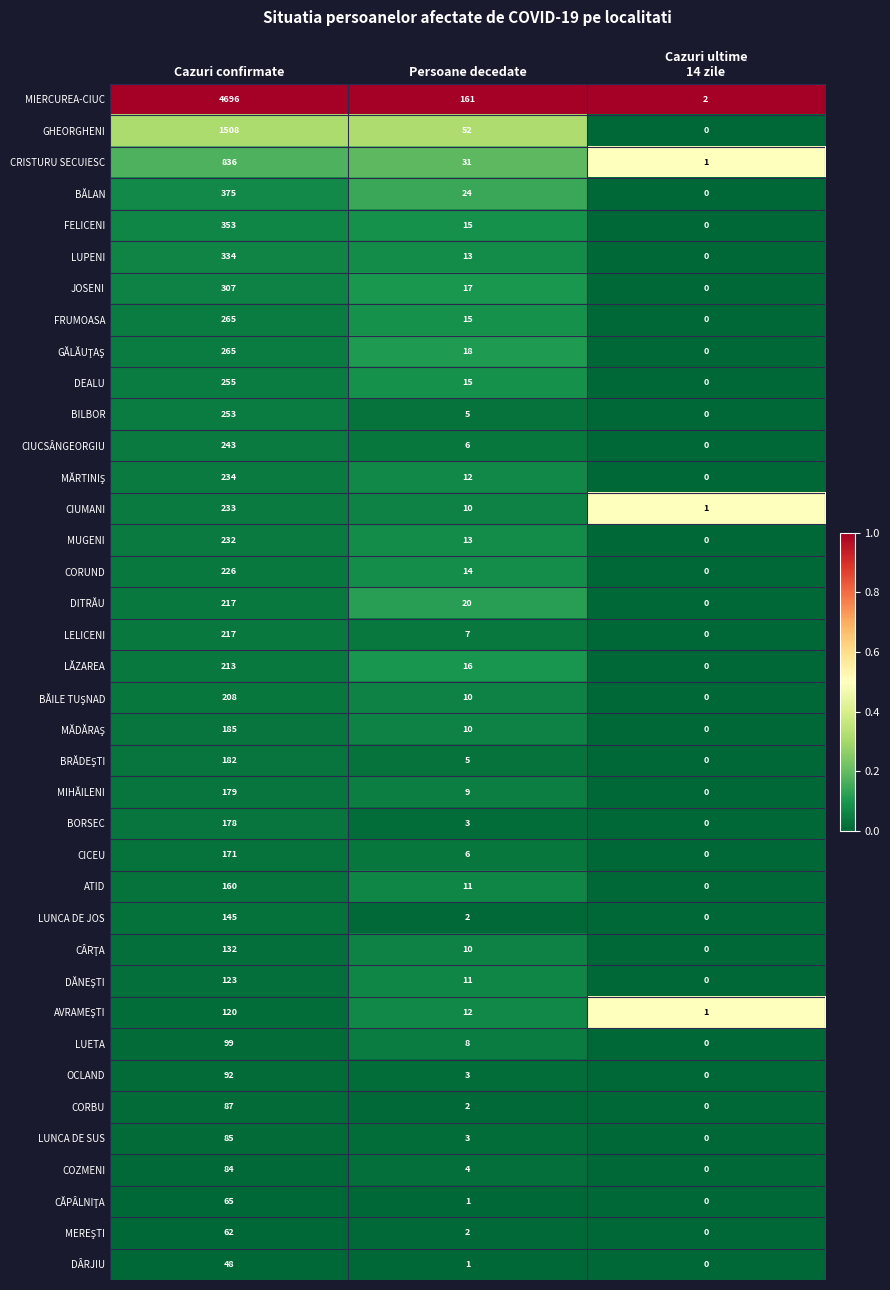

What is the difference between the highest and lowest values at Persoane decedate?

160